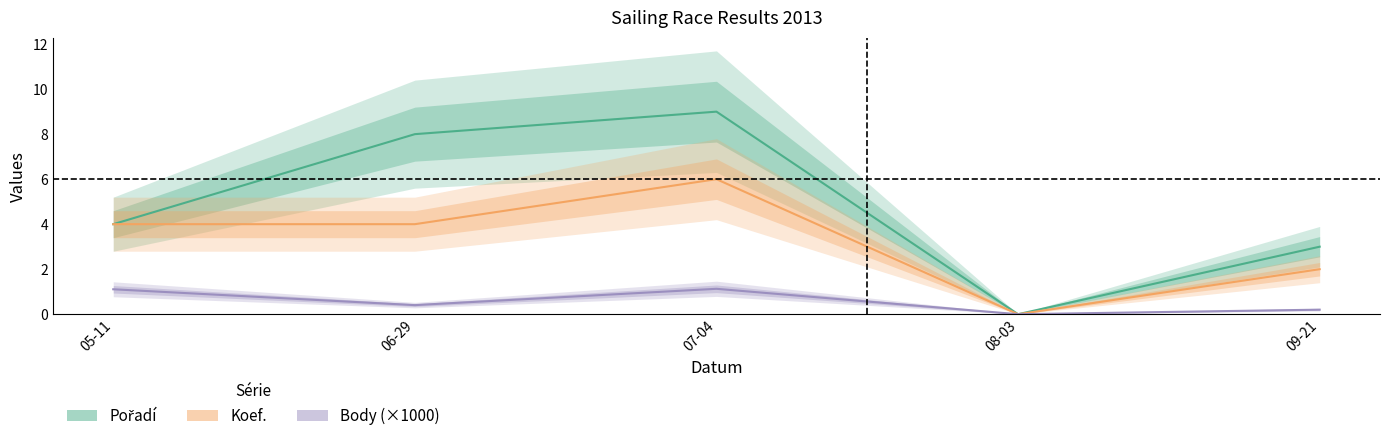

True or false: Body (×1000) has more than 1 interior local peaks.

False